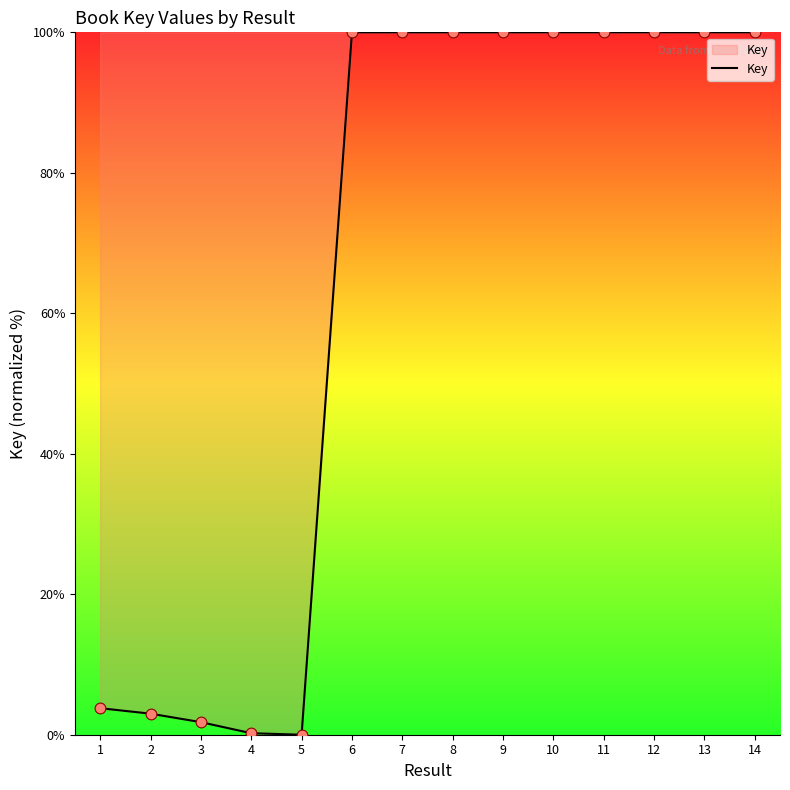

What is the change in value from 3 to 13?

+98.2